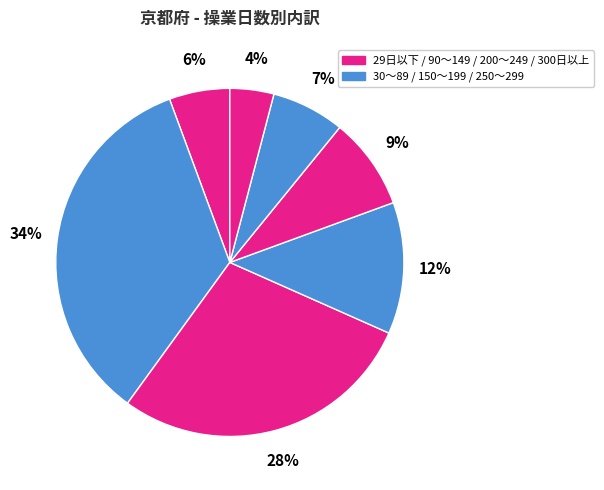

How many slices are in this pie chart?

7